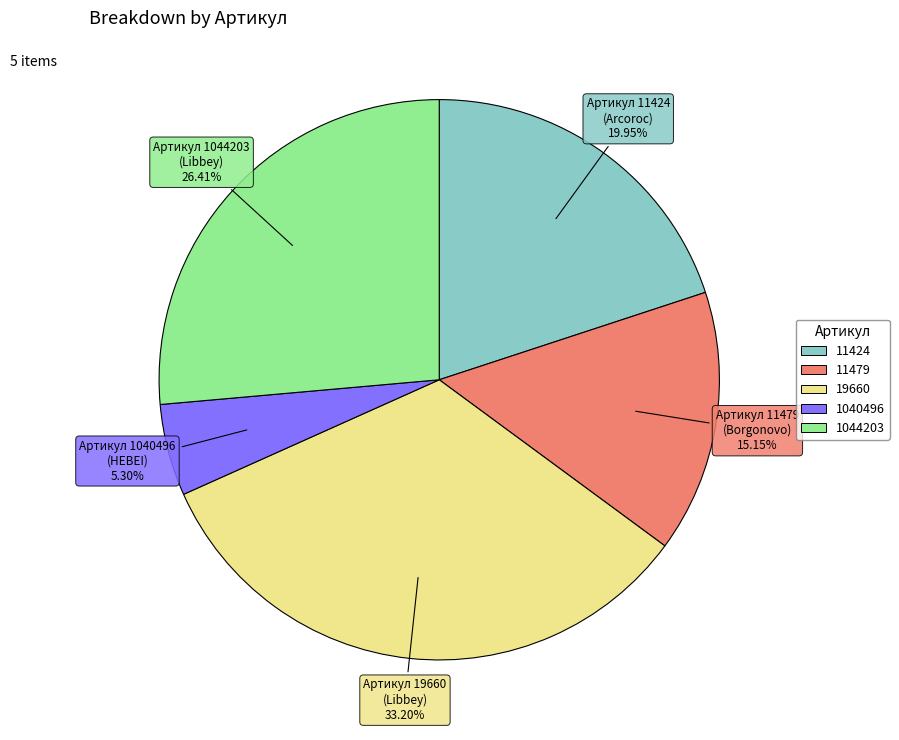

Which category has the biggest portion of the pie?

19660